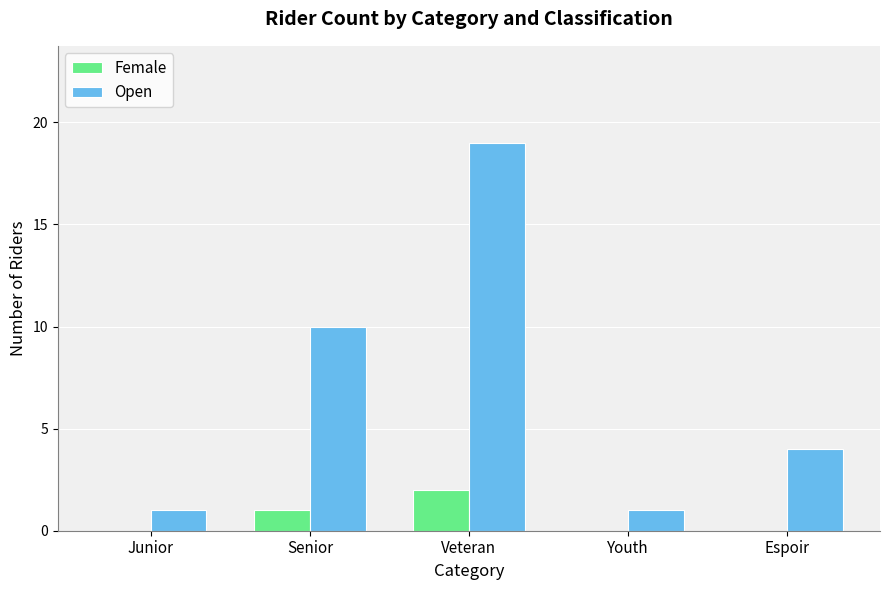

What is the highest value of the Female series?

2